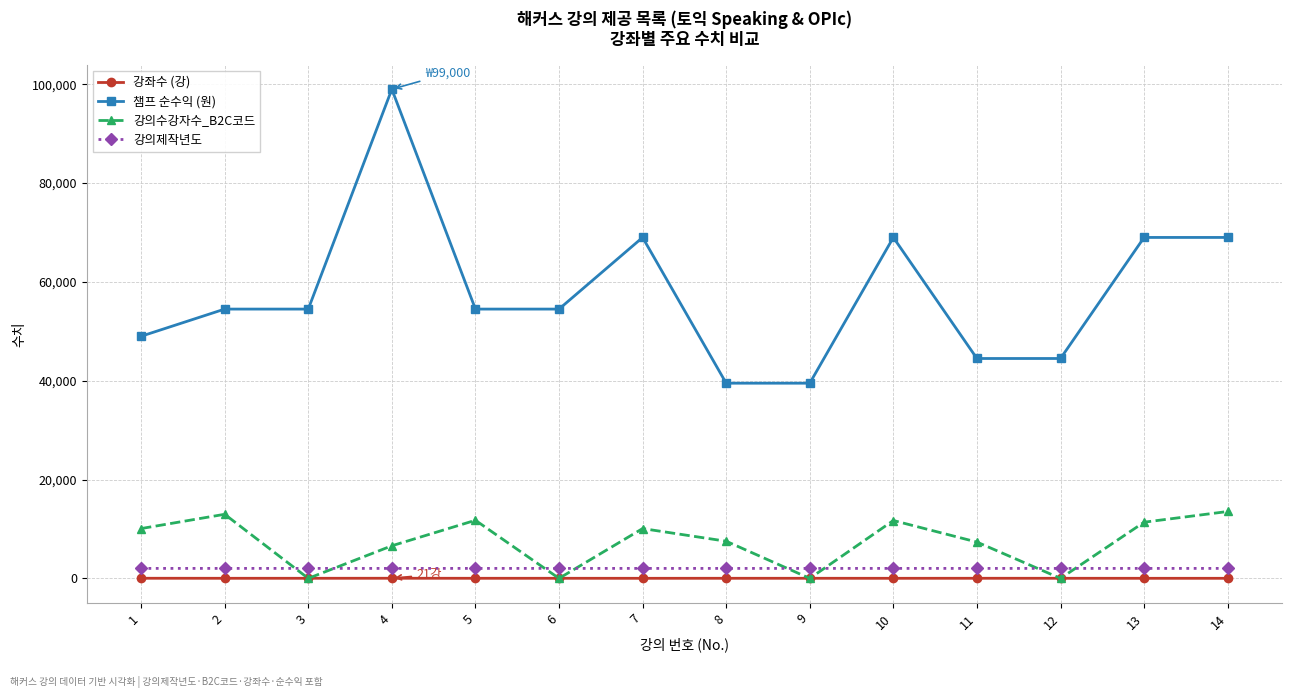

The value of 챔프 순수익 (원) at 9 is 39500. True or false?

True